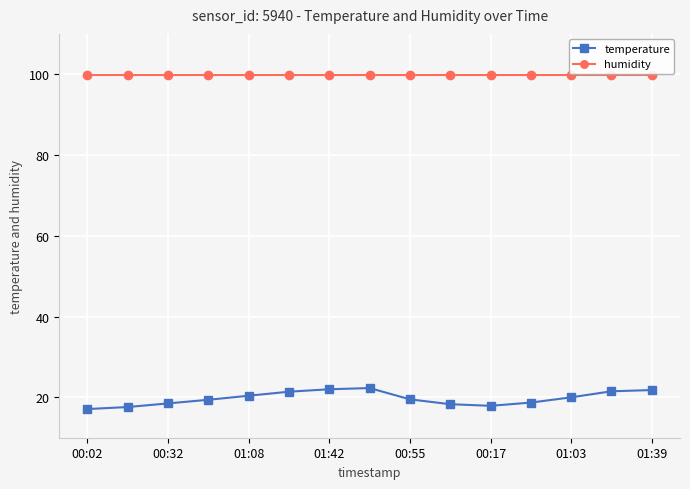

How many lines are shown in the chart?

2